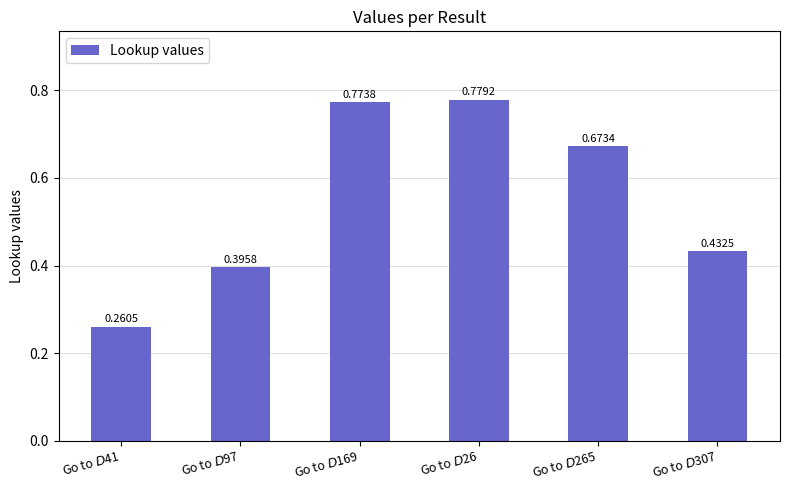

What is the sum of all values?

3.3